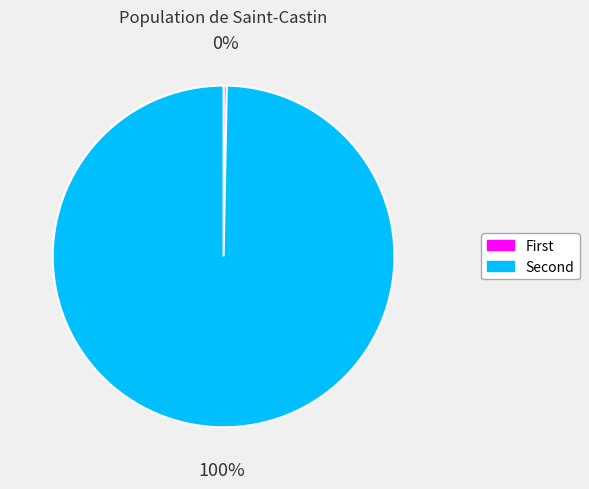

To the nearest percent, what is the average slice percentage?

50%